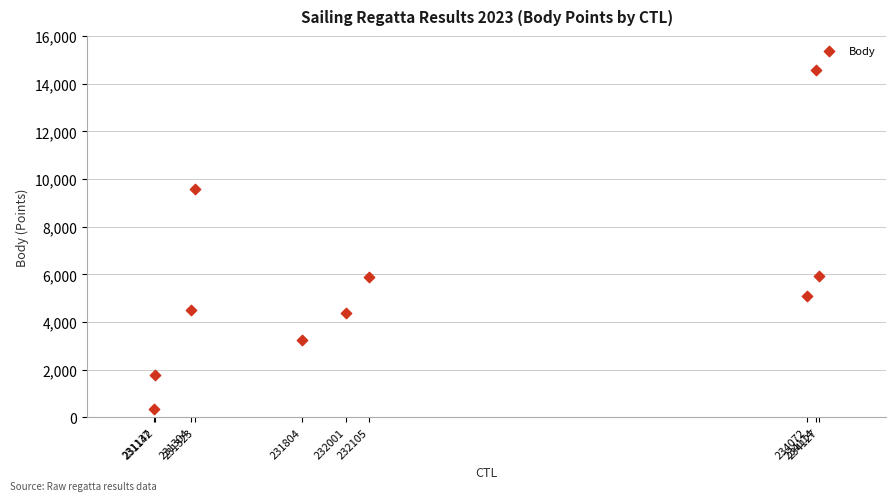

What is the average Y value?

5534